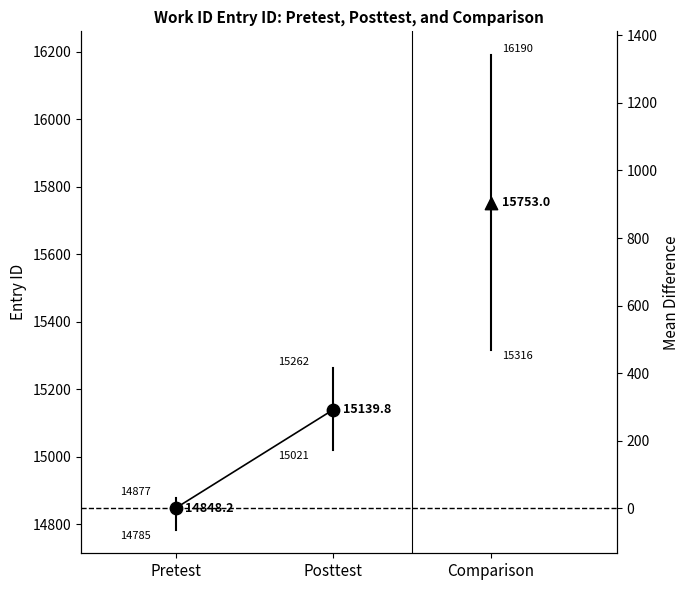

At how many categories does at least one series exceed 14992?

1